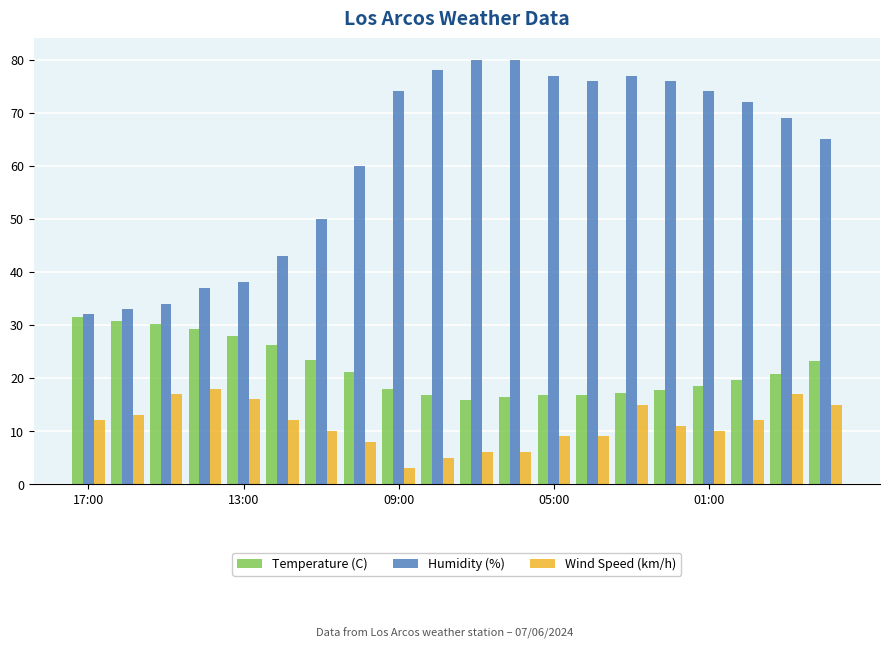

List the series in order of their peak value, highest first.

Humidity (%), Temperature (C), Wind Speed (km/h)